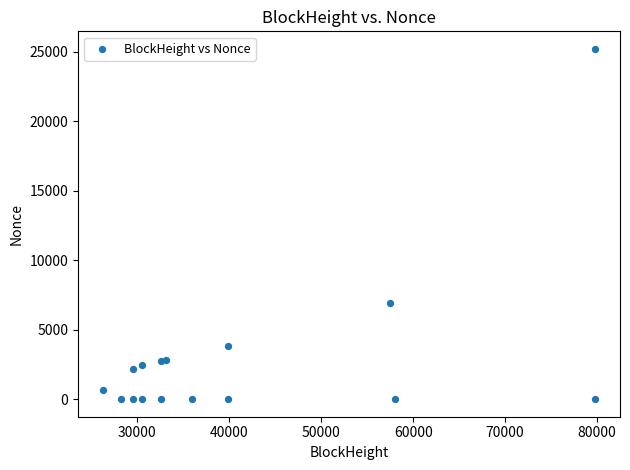

What Y value in the scatter plot is closest to 12601?

6926